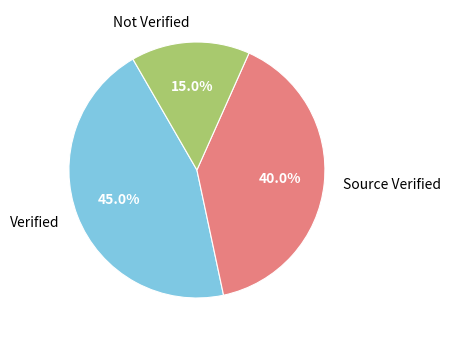

Which category has the biggest portion of the pie?

Verified